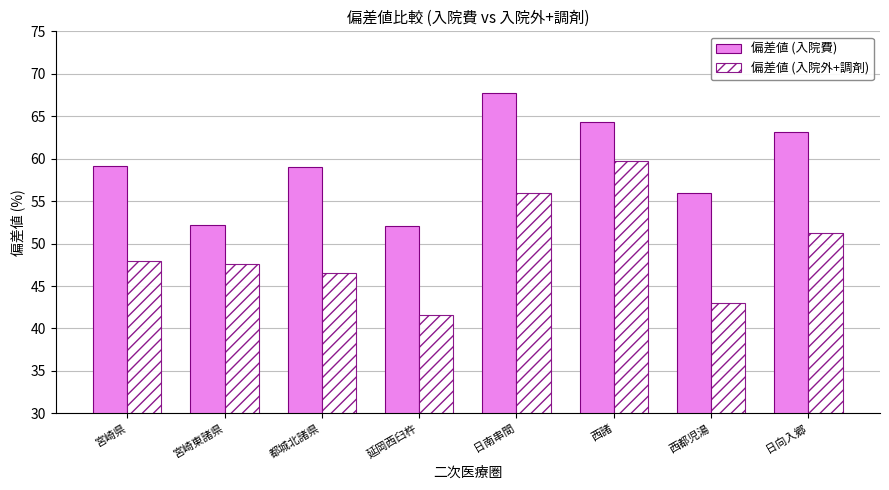

What is the smallest value displayed?

41.5